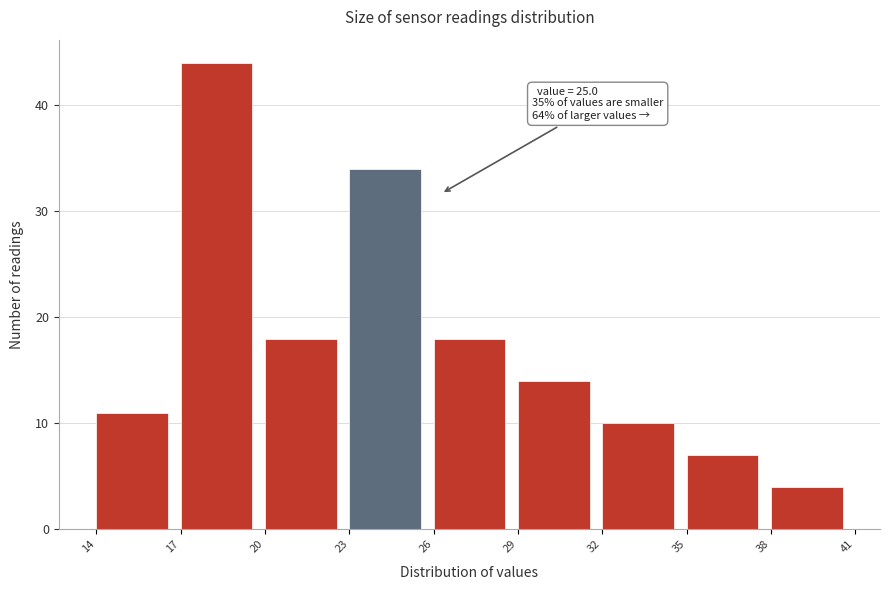

Which range on the x-axis has the tallest bar?

17 to 20